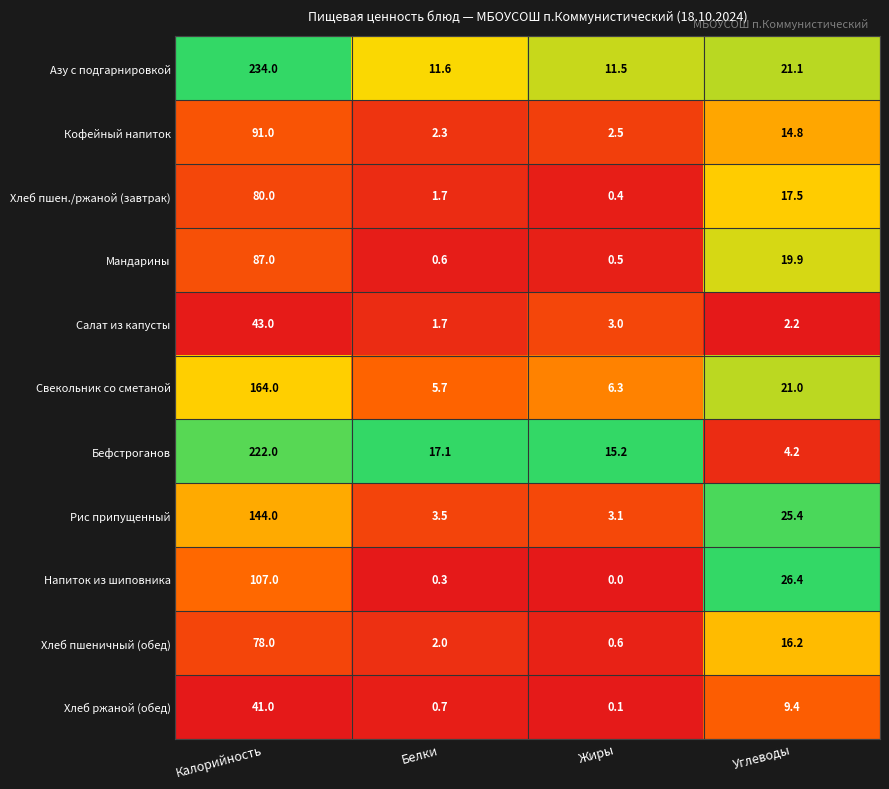

What is the greatest value displayed?

234.0